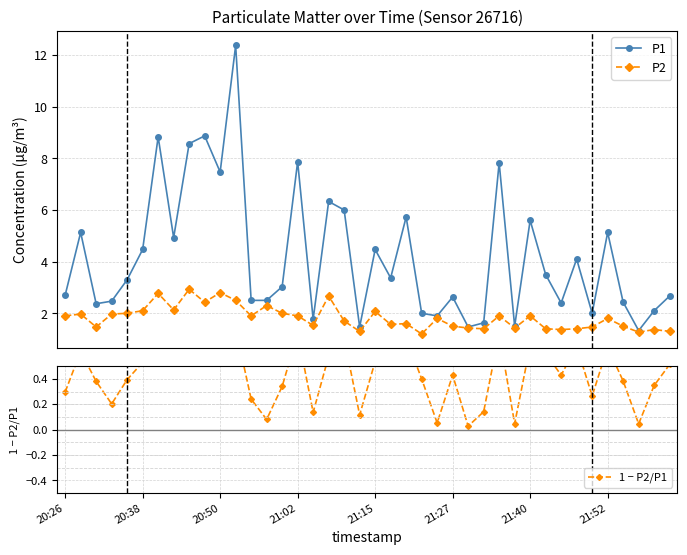

Count the number of categories in the chart.

40